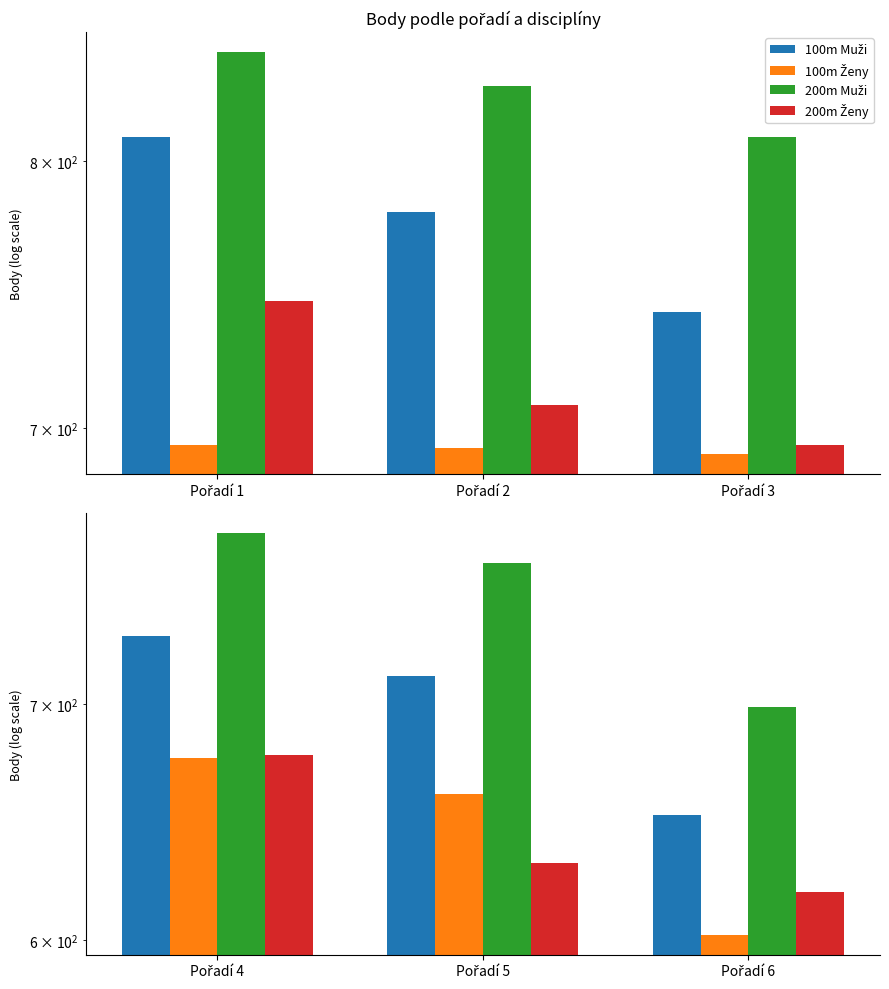

Which series has the largest range (max minus min)?

100m Muži